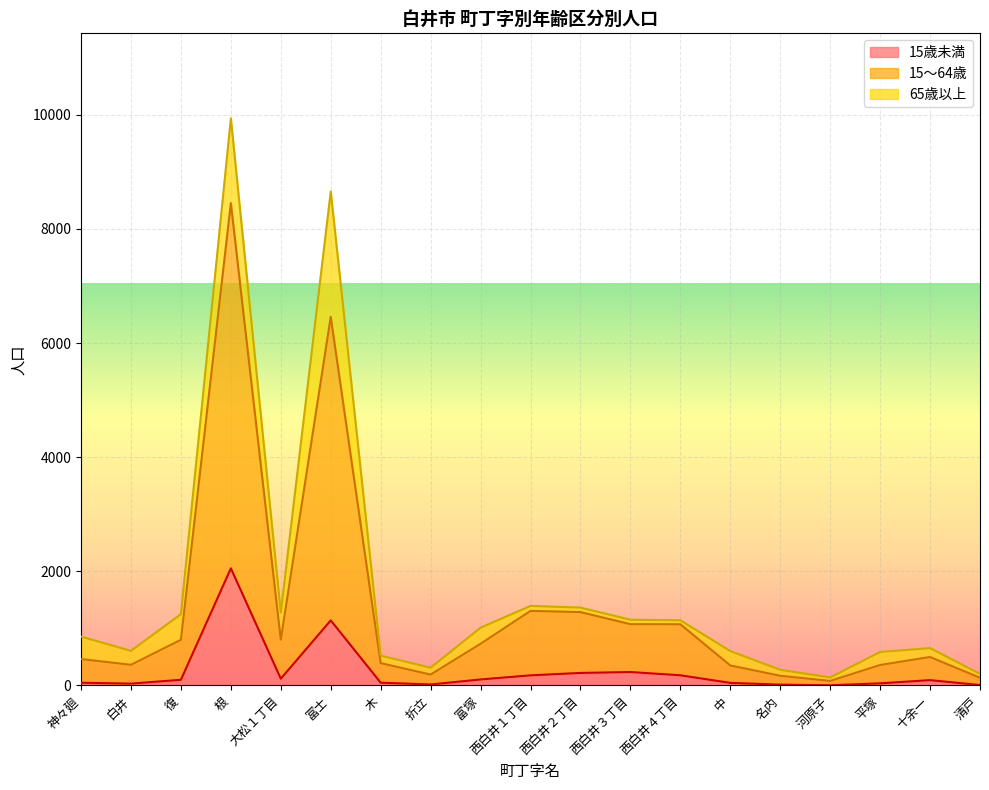

What is the label of the 4th point from the right?

河原子